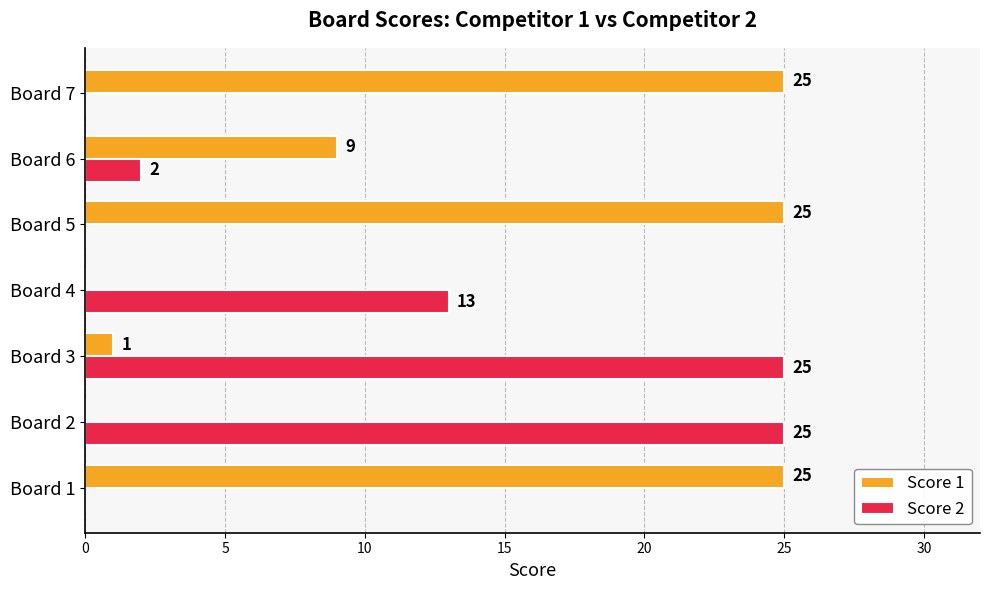

Which series changed the most between Board 3 and Board 4?

Score 2